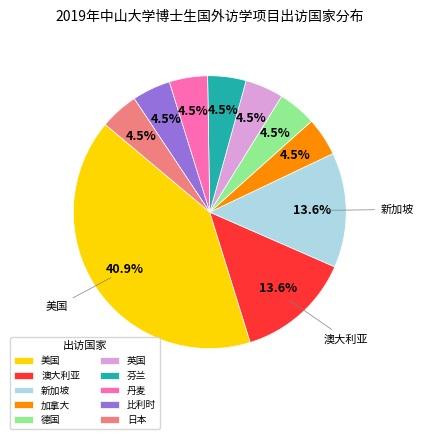

What is the ratio of the value at 新加坡 to the value at 丹麦?

3.0